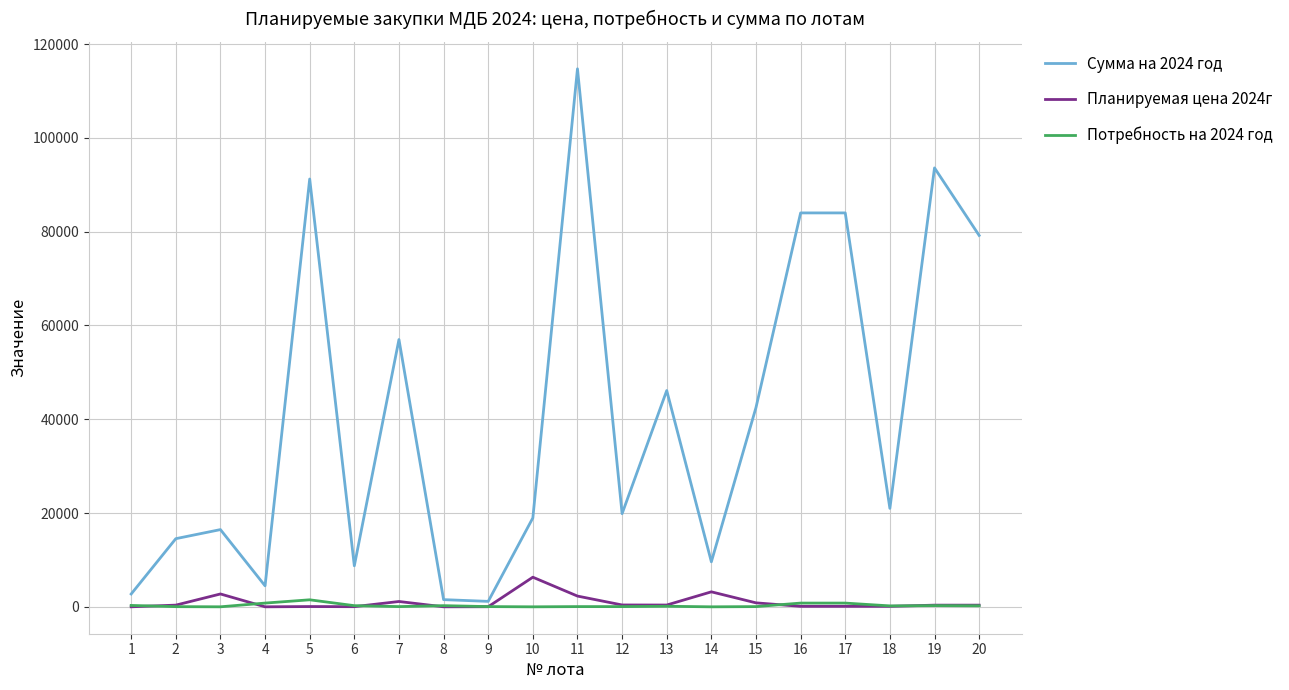

At which category is the sum across all series the highest?

11